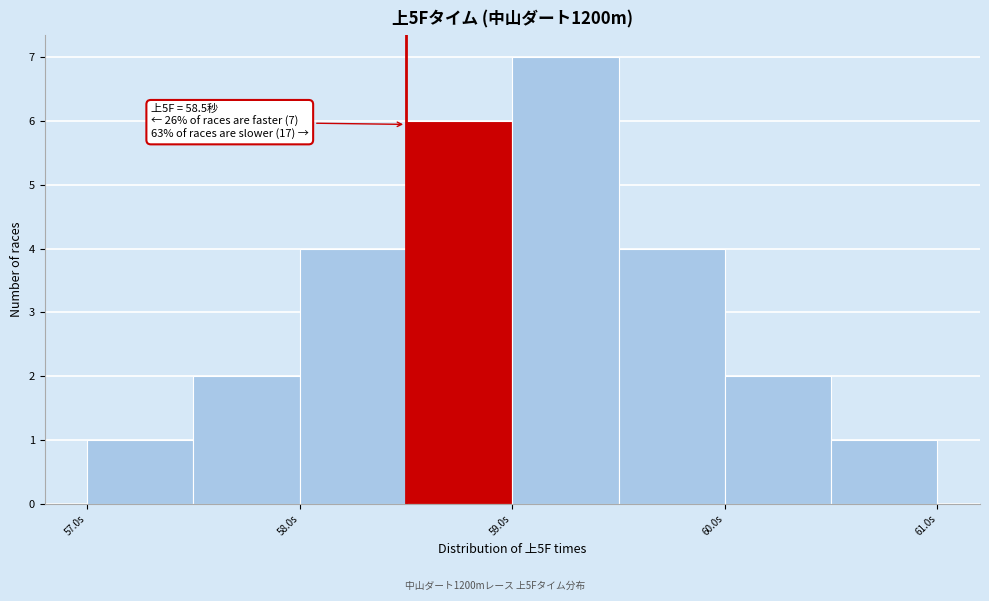

Over which range of the x-axis is the bar tallest?

59.0 to 59.5